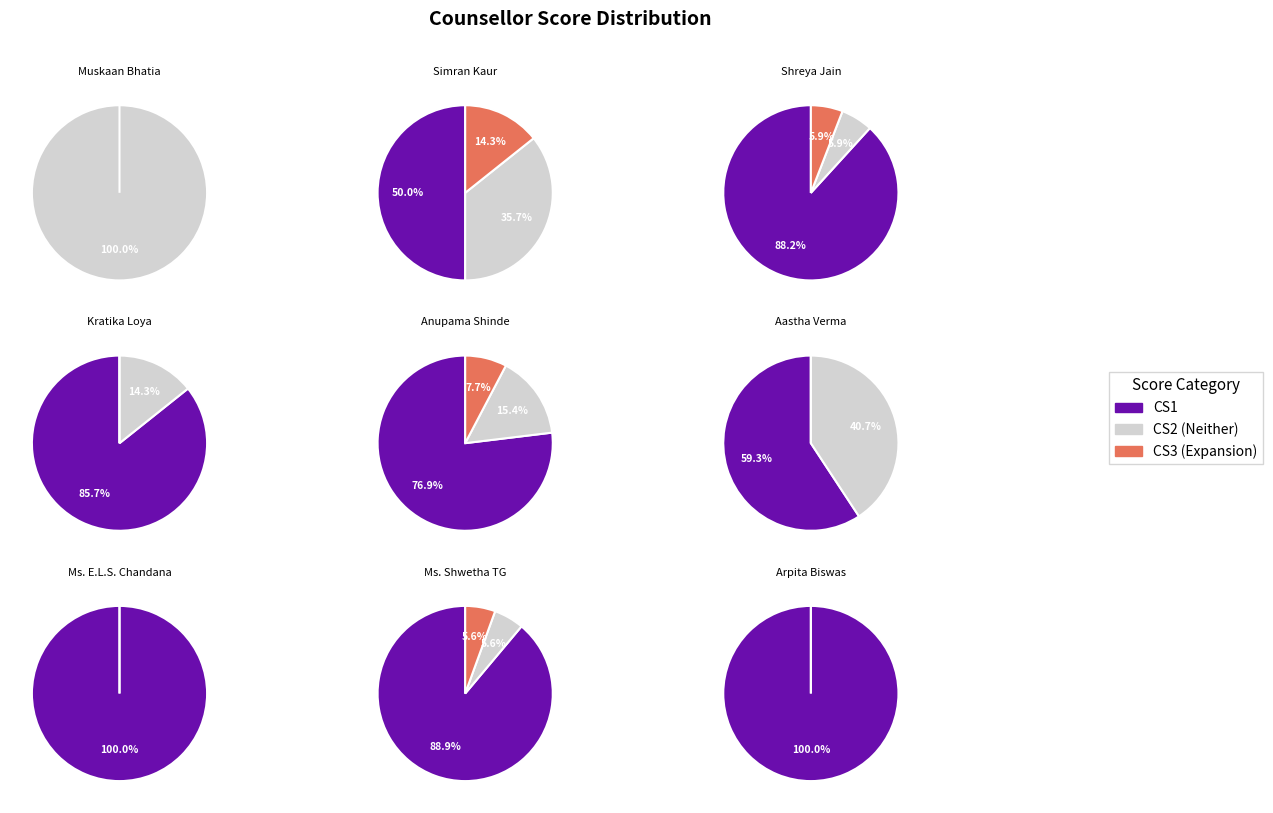

Does Aastha Verma represent more than half of the total?

No